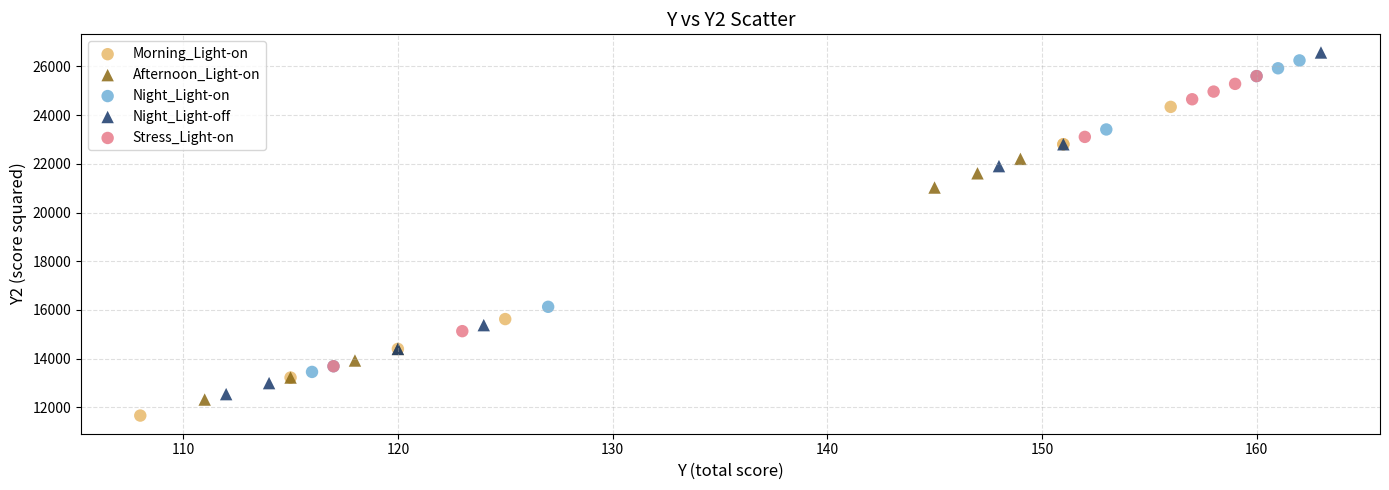

Which series has the largest Y range (max minus min)?

Night_Light-off